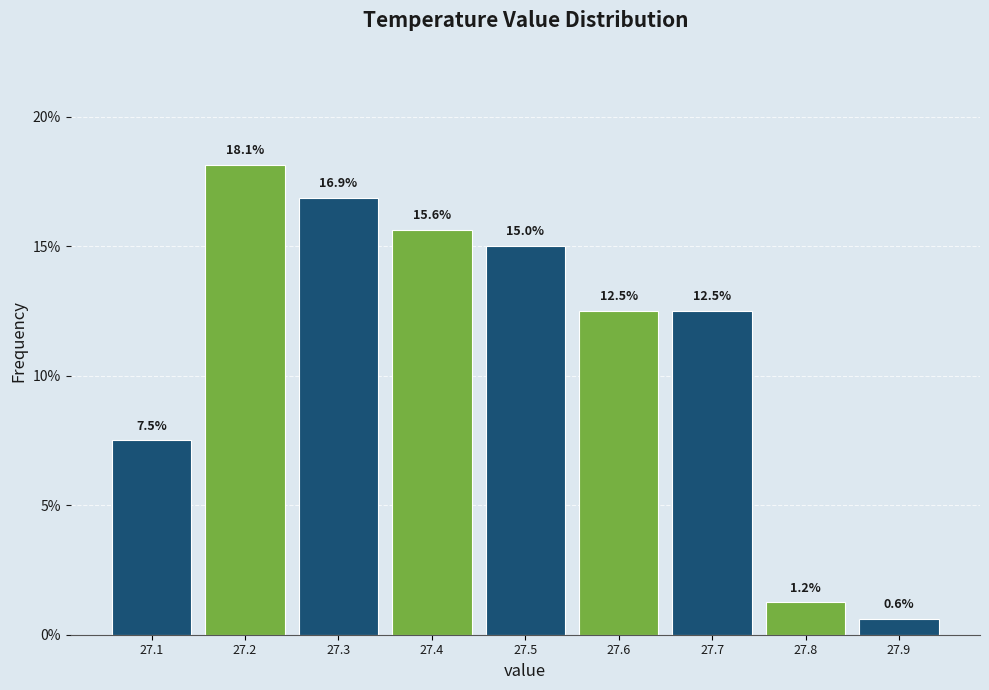

Which range on the x-axis has the tallest bar?

27.15 to 27.25